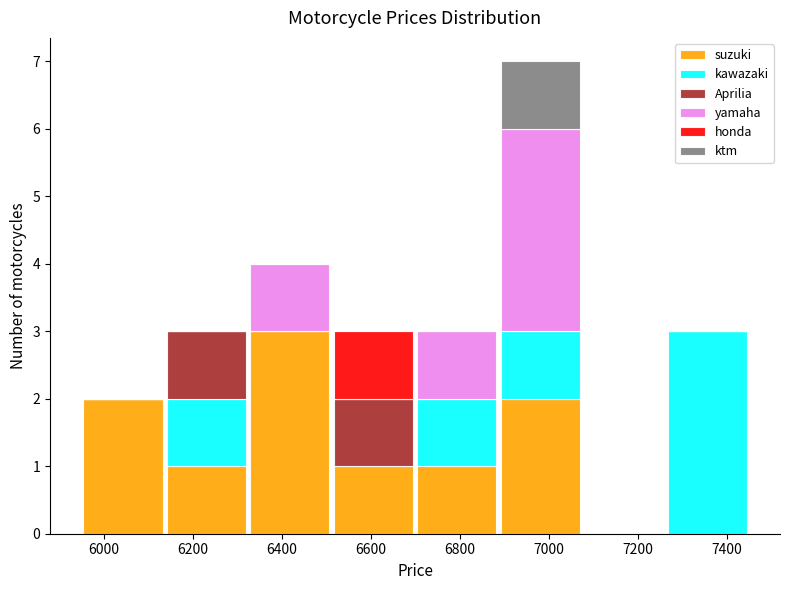

Reading left to right, list every stacked bar in this chart as the range it spans on the x-axis followed by its total height. Neither the bar edges nor the heights are printed on the chart, so give them approximately, as read against the axes.

5940 to 6140: 2
6140 to 6320: 3
6320 to 6520: 4
6520 to 6700: 3
6700 to 6880: 3
6880 to 7080: 7
7080 to 7260: 0
7260 to 7440: 3